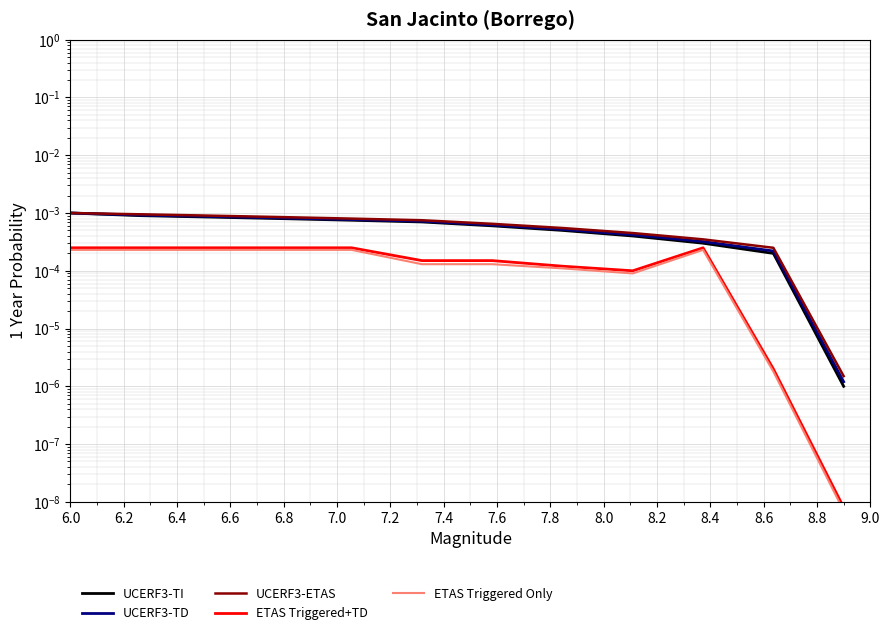

True or false: ETAS Triggered+TD and UCERF3-ETAS cross at least once.

False